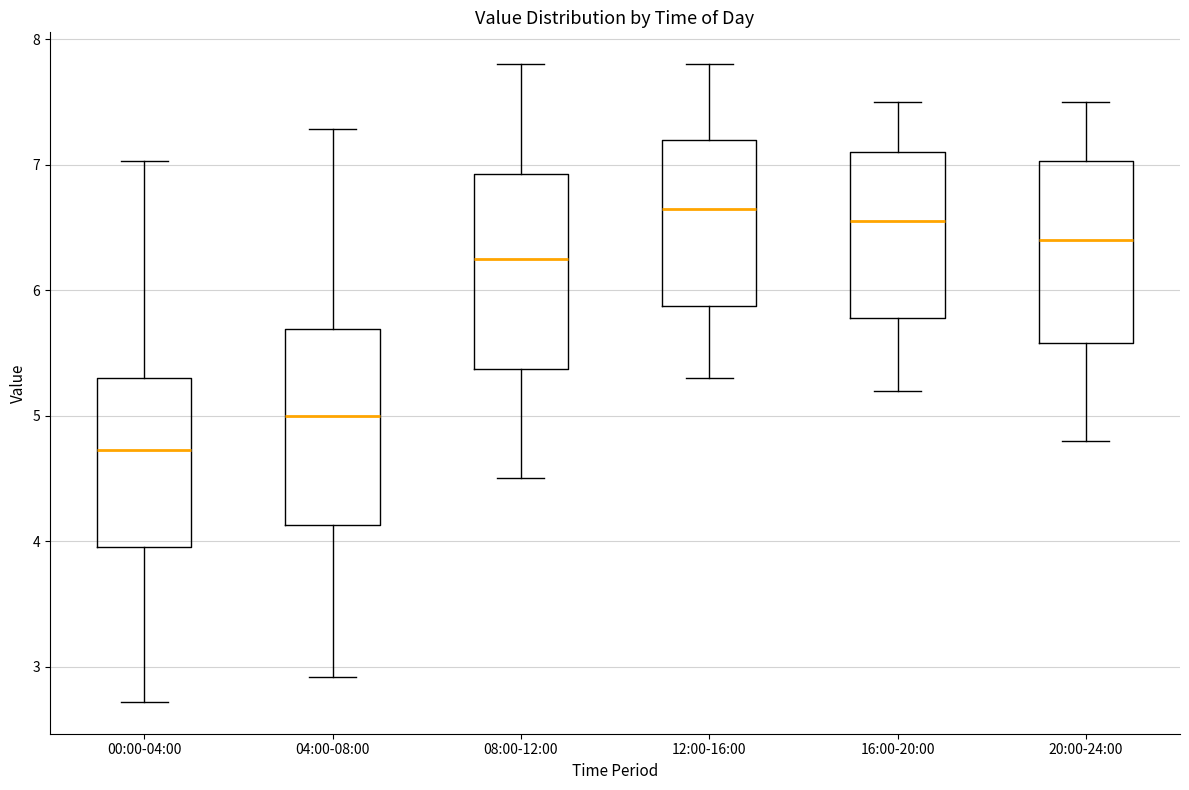

Where is the lower edge of the box for 04:00-08:00 on the y-axis? The values are not printed on the chart, so give them approximately, as read against the axis.

4.1